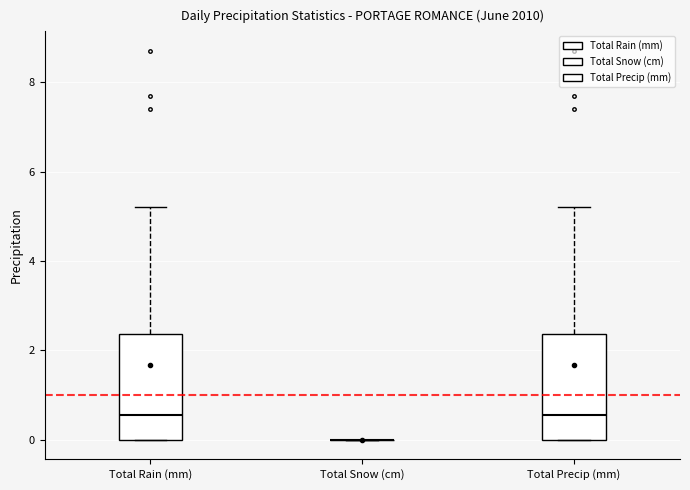

Reading left to right, read every box against the y-axis: the position of its median line, the range the box covers, and the ends of its whiskers. The values are not printed on the chart, so give them approximately, as read against the axis.

Total Rain (mm): median 0.6, box 0.0 to 2.4, whiskers 0.0 to 5.2
Total Snow (cm): box collapsed to a line at 0.0, whiskers 0.0 to 0.0
Total Precip (mm): median 0.6, box 0.0 to 2.4, whiskers 0.0 to 5.2